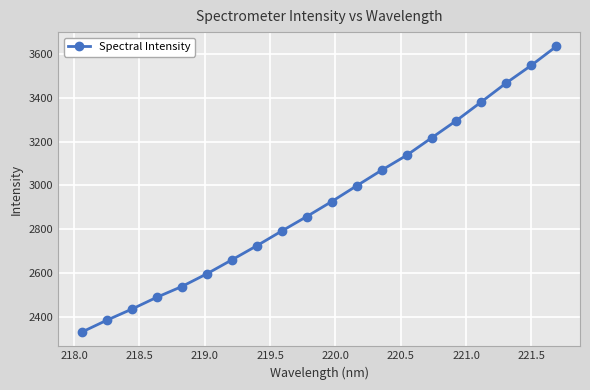

What is the maximum value shown in the chart?

3635.6